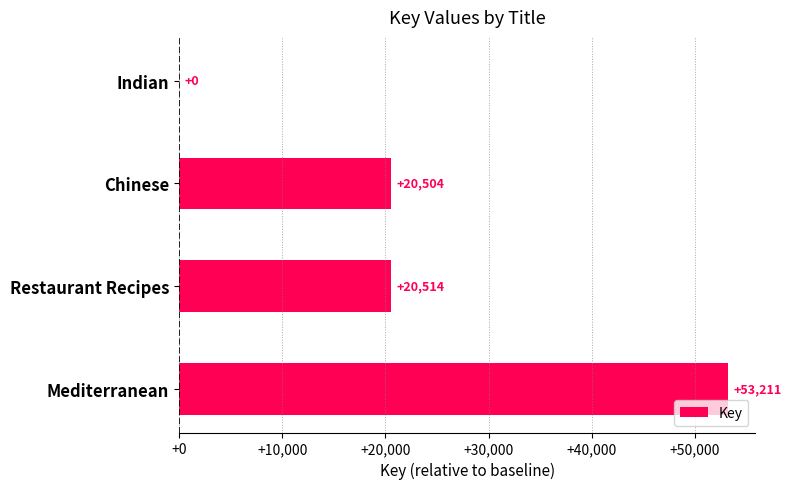

At which category does the chart reach its peak across all series?

Mediterranean